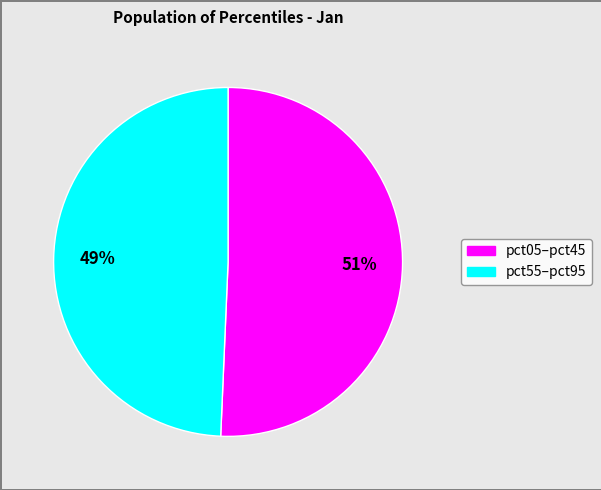

Is there any slice that represents more than half of the pie?

Yes